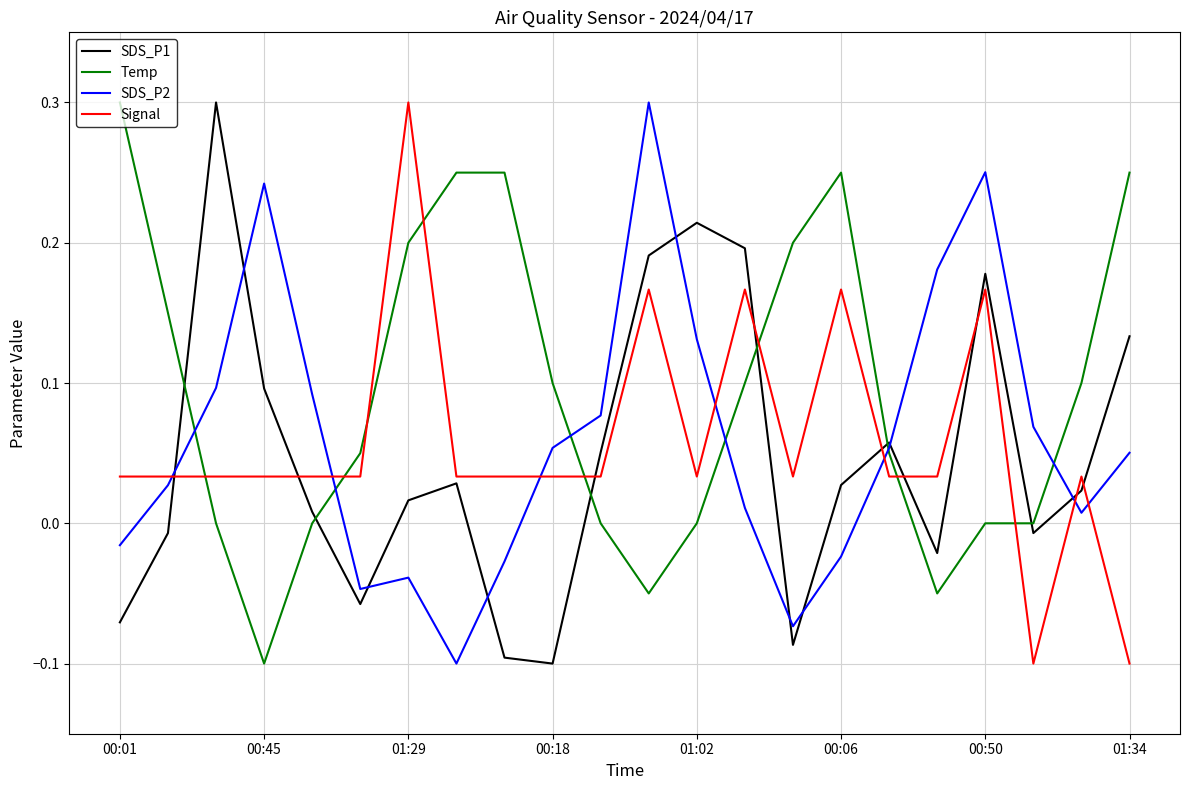

Which series has the largest total across all categories?

Temp